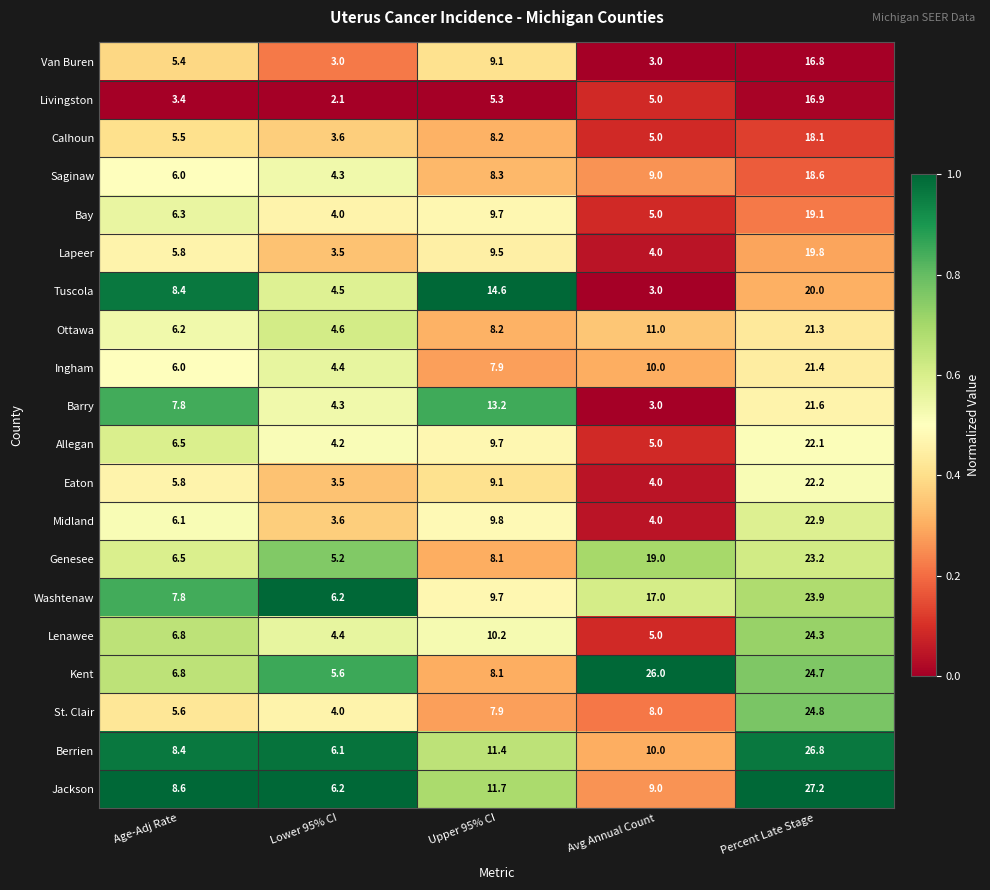

List the series in order of their peak value, lowest first.

Van Buren, Livingston, Calhoun, Saginaw, Bay, Lapeer, Tuscola, Ottawa, Ingham, Barry, Allegan, Eaton, Midland, Genesee, Washtenaw, Lenawee, St. Clair, Kent, Berrien, Jackson